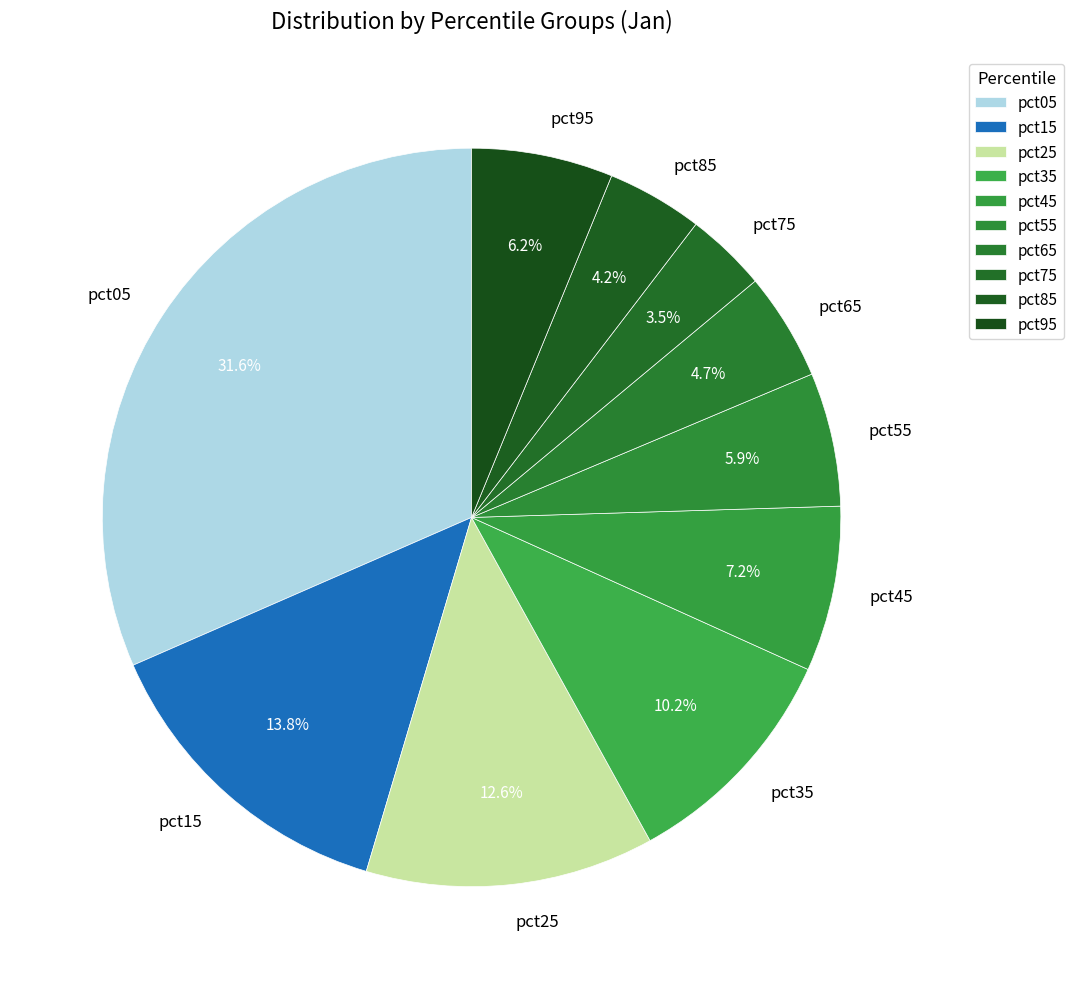

What percentage is the pct55 slice, to the nearest percent?

6%